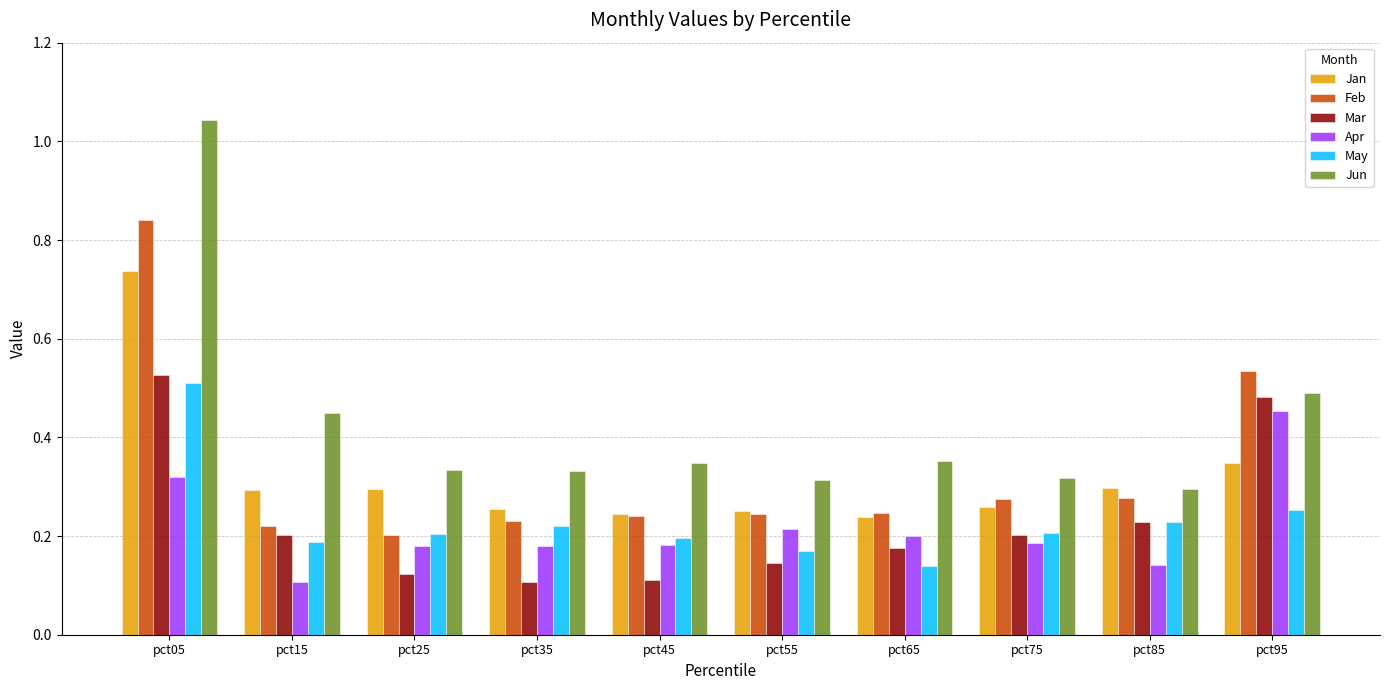

What is the difference between the maximum and minimum values in the Feb series?

0.6